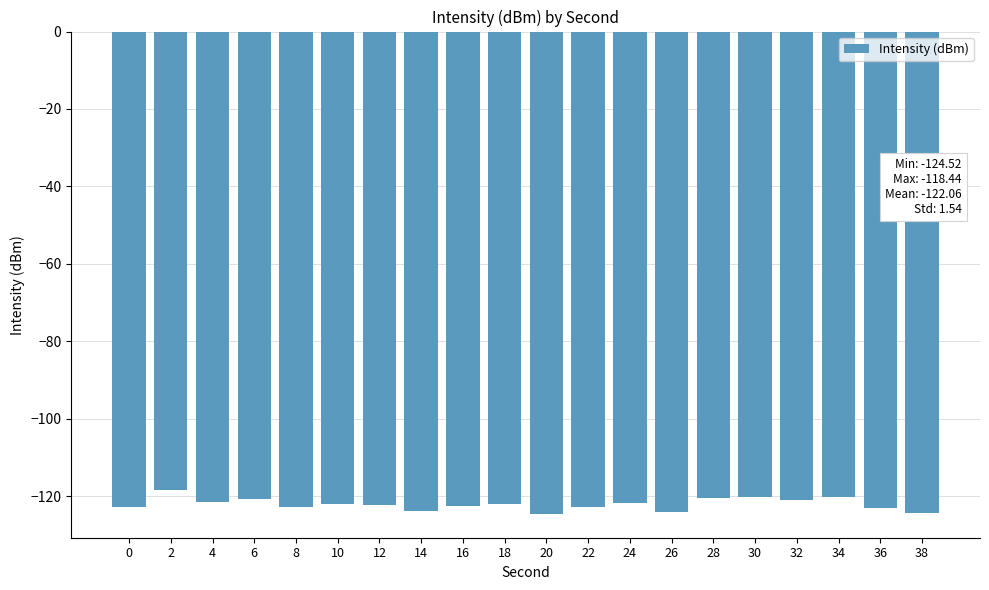

The chart shows a value of -194.9 at 10. True or false?

False